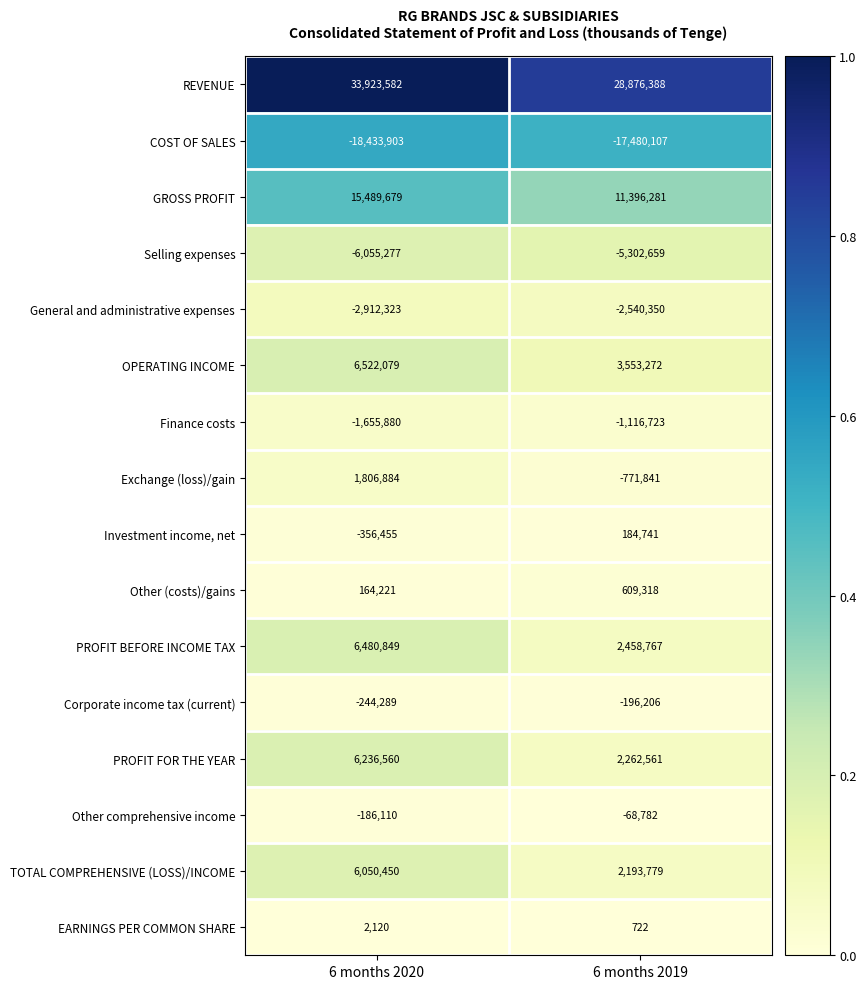

Which series has the widest spread of values?

REVENUE